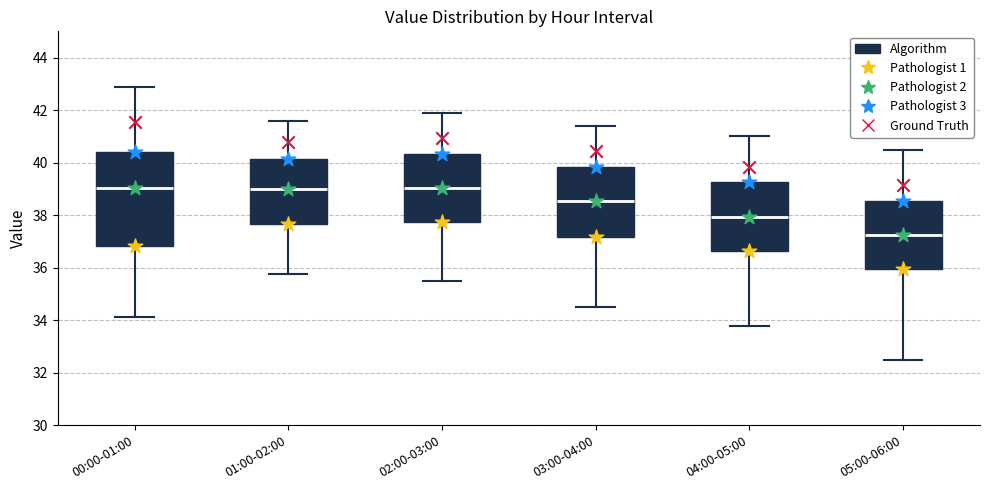

Comparing the boxes themselves (not the whiskers), which one is the tallest?

00:00-01:00